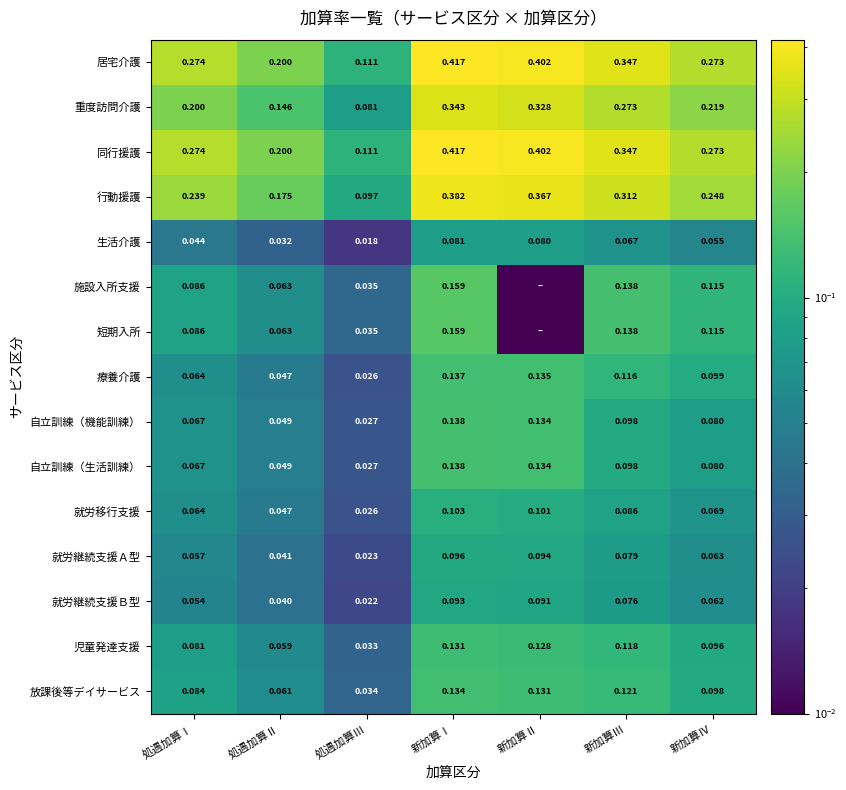

How many distinct data groups are displayed?

15